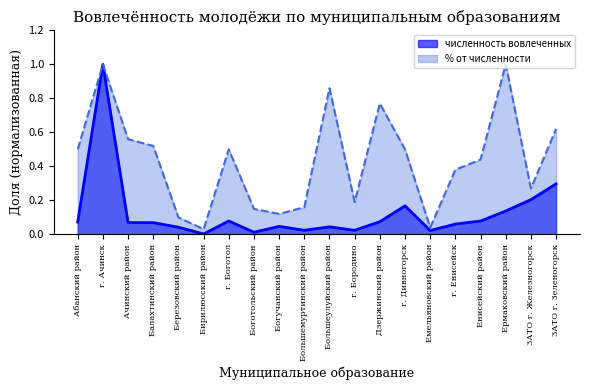

Is it true that % от численности equals 0.1 at Богучанский район?

True